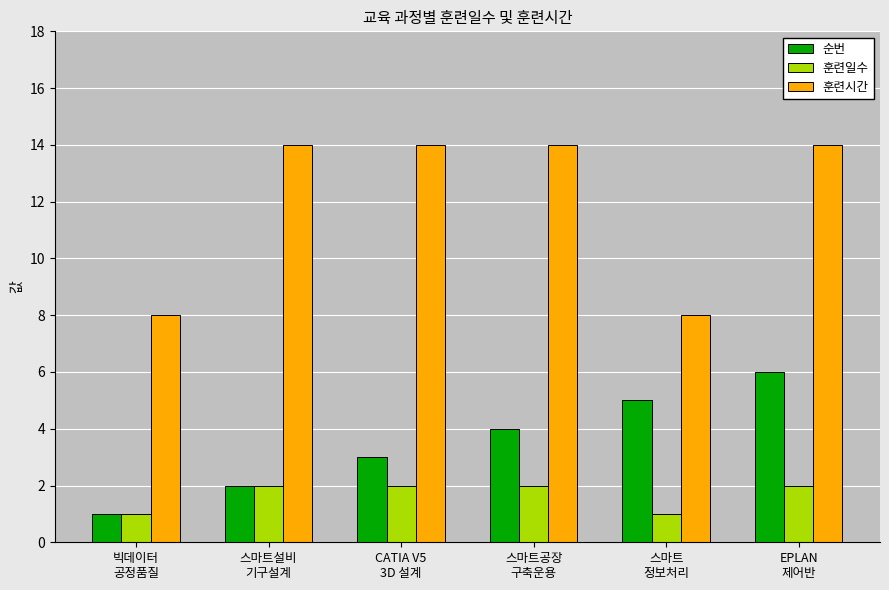

True or false: 훈련시간 has a value of 14 at 스마트설비
기구설계.

True